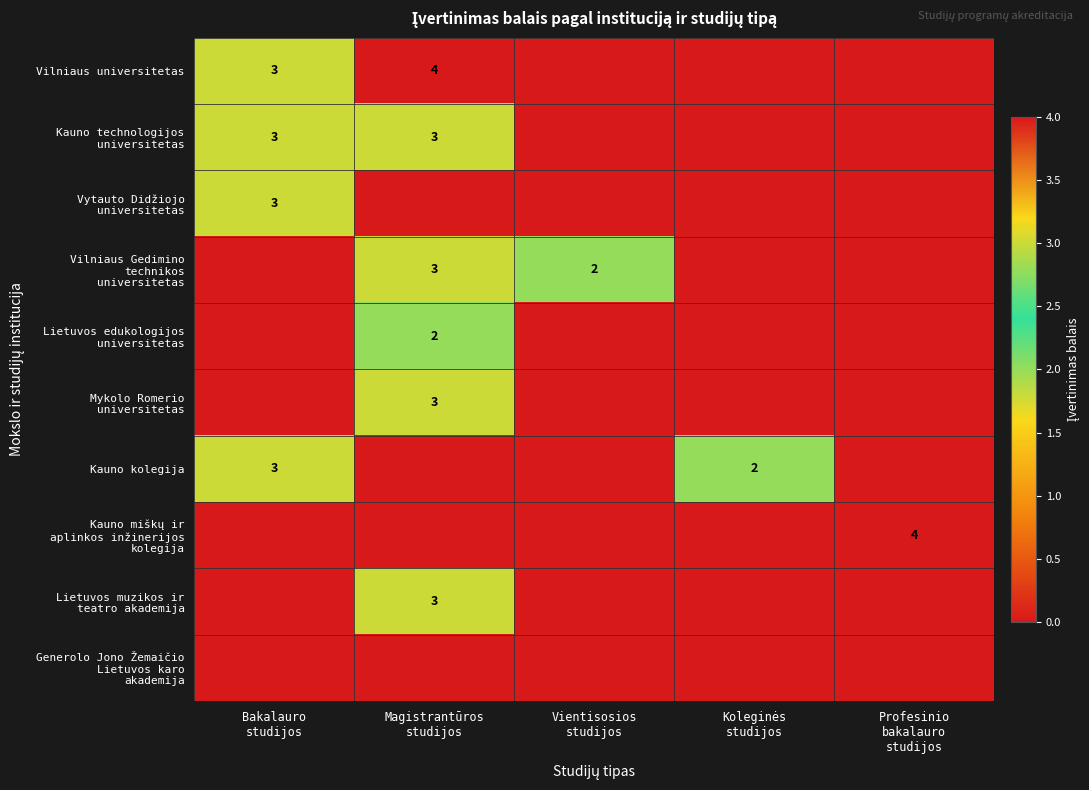

At which label is Vytauto Didžiojo universitetas closest to 1?

Magistrantūros studijos